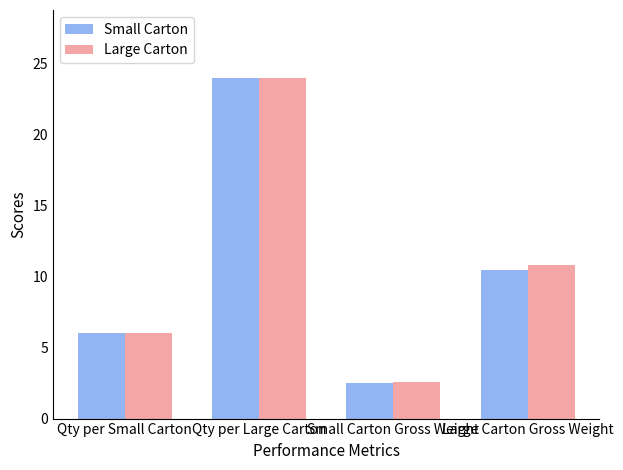

Reading right to left, list all the values displayed in this chart.

Small Carton: 10.5	2.5	24.0	6.0
Large Carton: 10.8	2.6	24.0	6.0